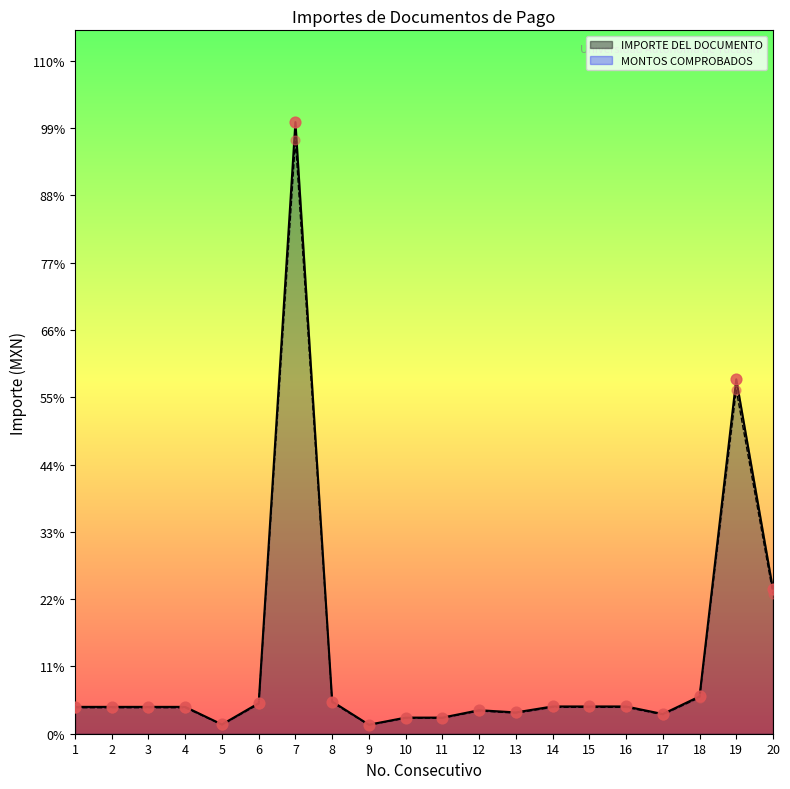

What is the change in value from 7 to 11?

-110906.0